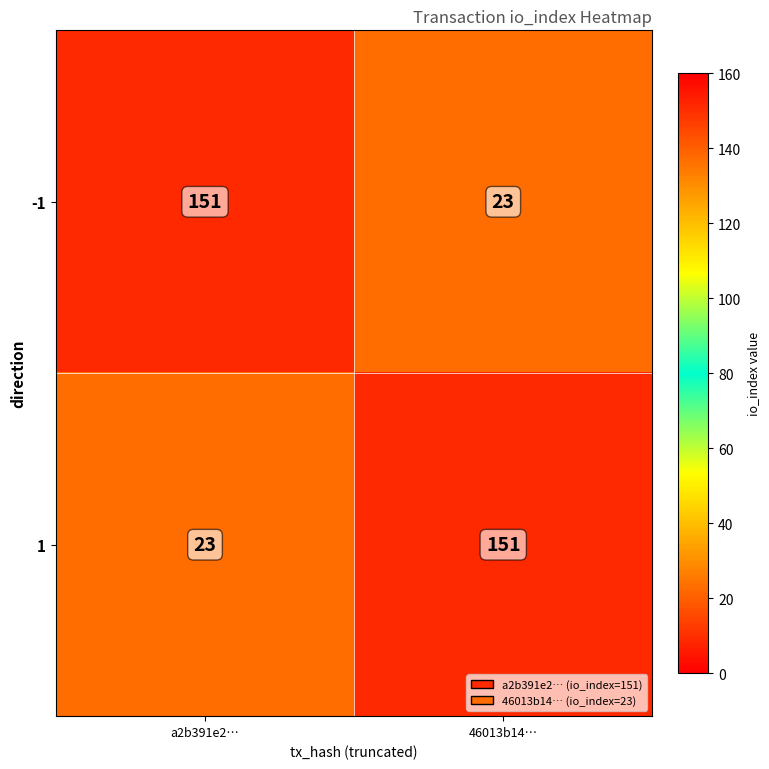

What is the average value of the 1 series?

87